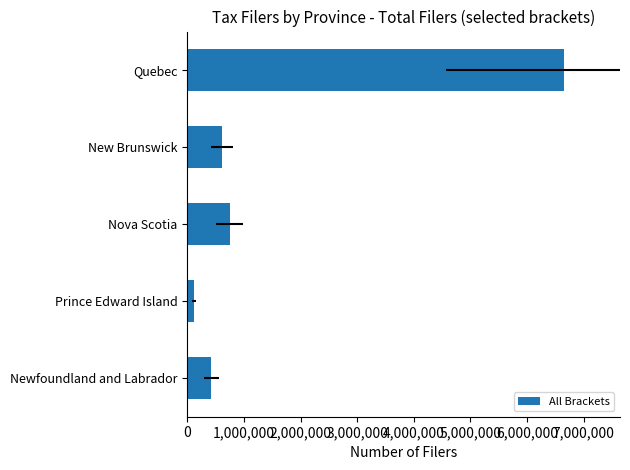

What is the greatest value displayed?

6643340